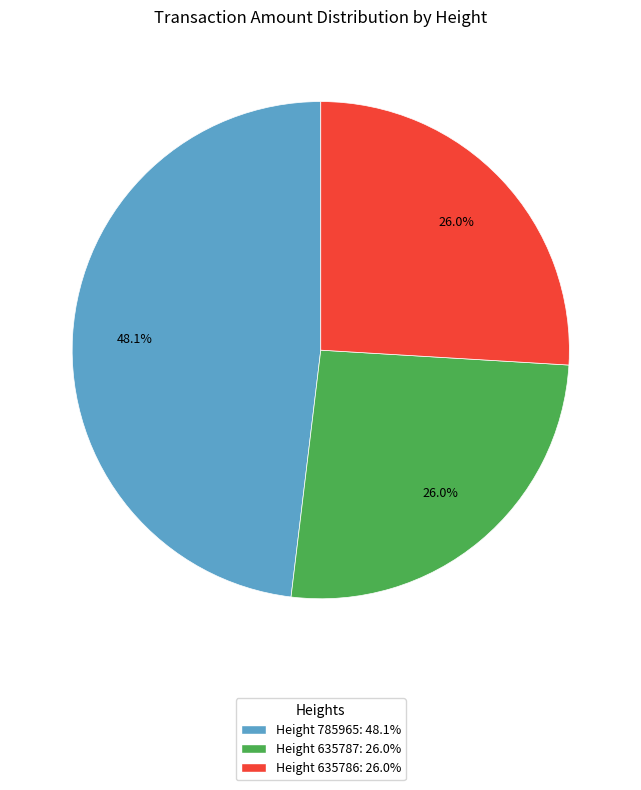

Is there any slice that represents more than half of the pie?

No